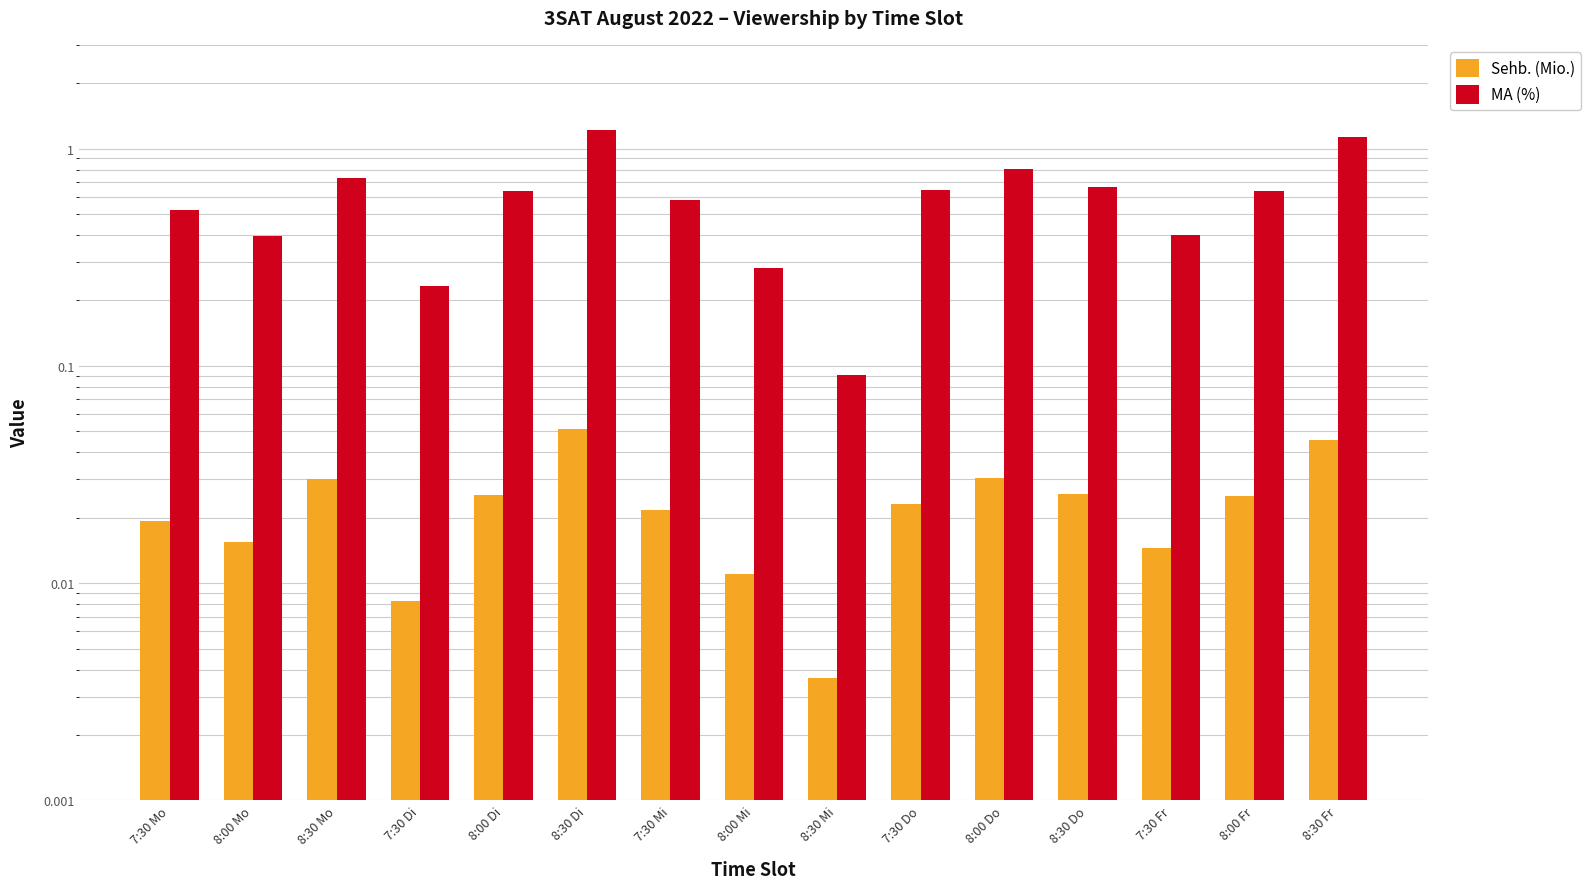

What is the label of the 7th bar from the right?

8:30 Mi